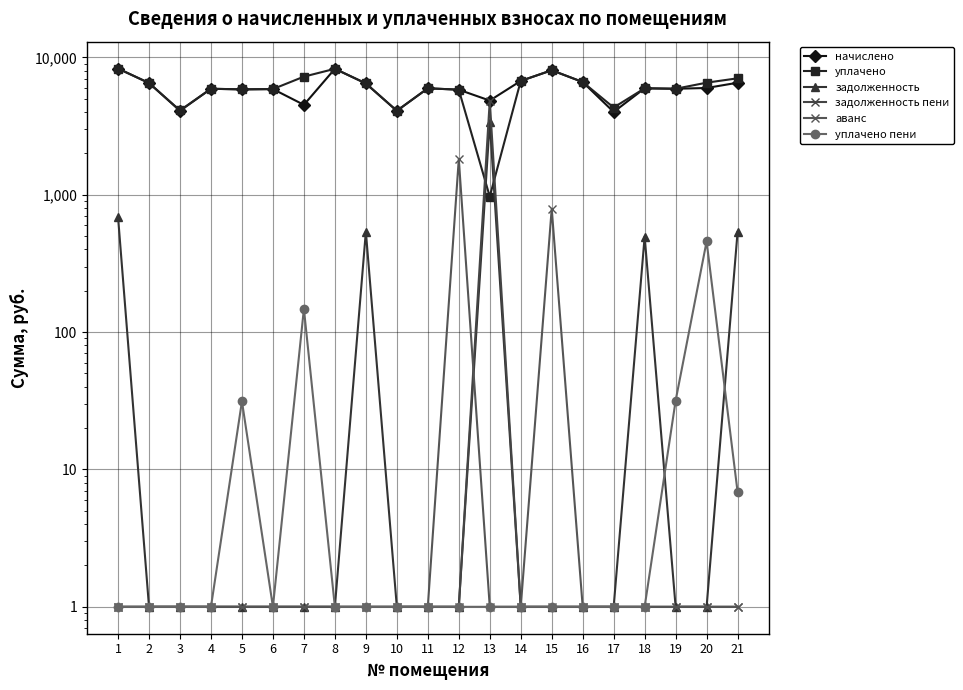

What is the minimum value for уплачено пени?

1.0